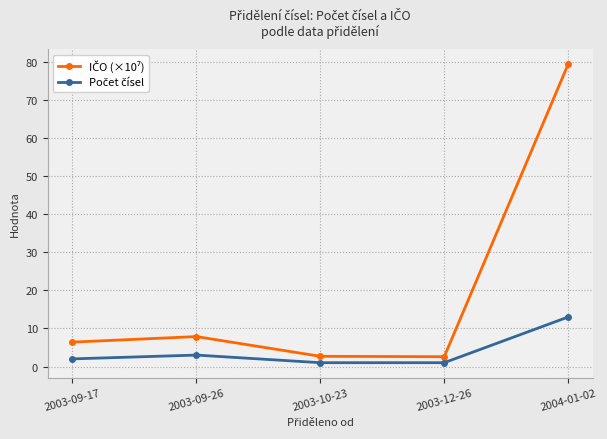

What is the difference between the highest and lowest values at 2004-01-02?

66.4